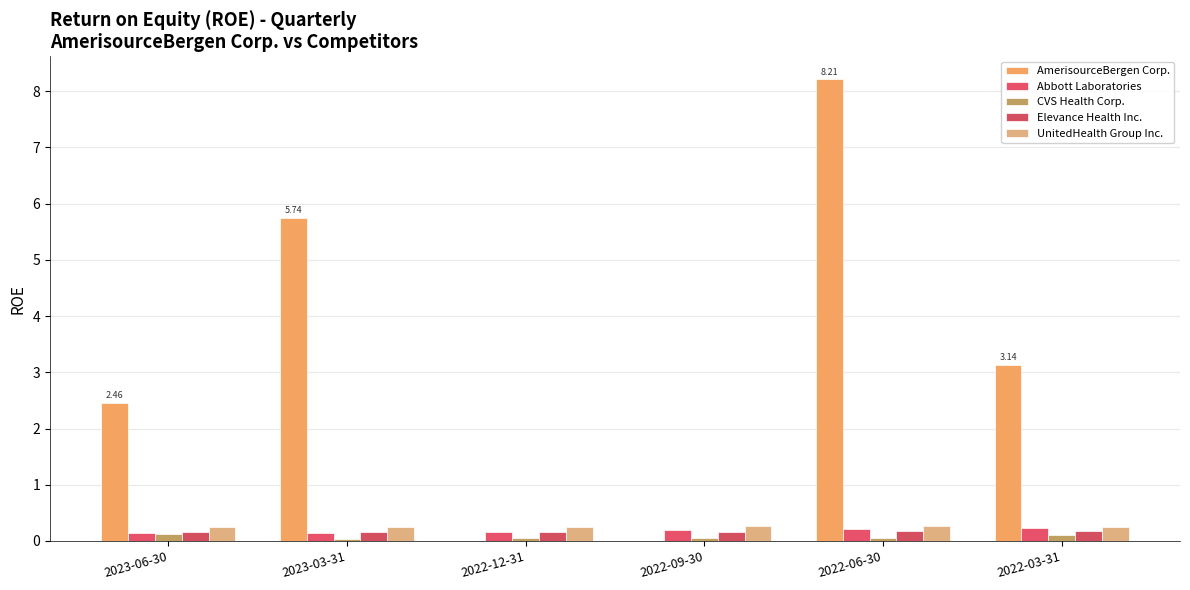

How many groups of bars are there?

6